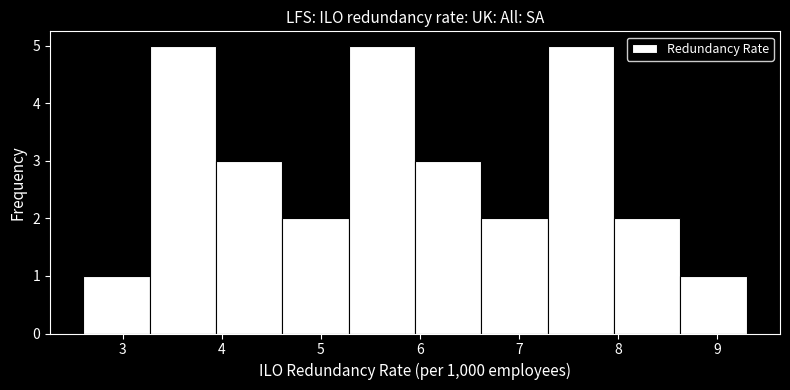

How tall is the bar that spans 4.61 to 5.28 on the x-axis? Neither the bar edges nor the heights are printed on the chart, so give them approximately, as read against the axes.

2